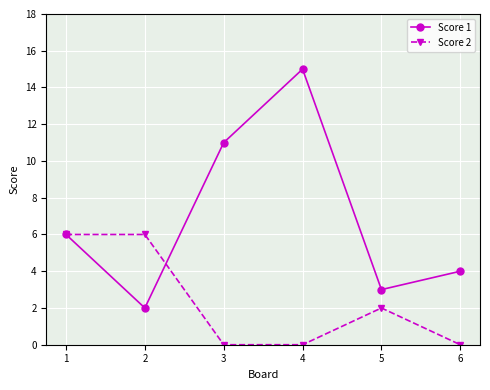

How many categories are shown in the chart?

6